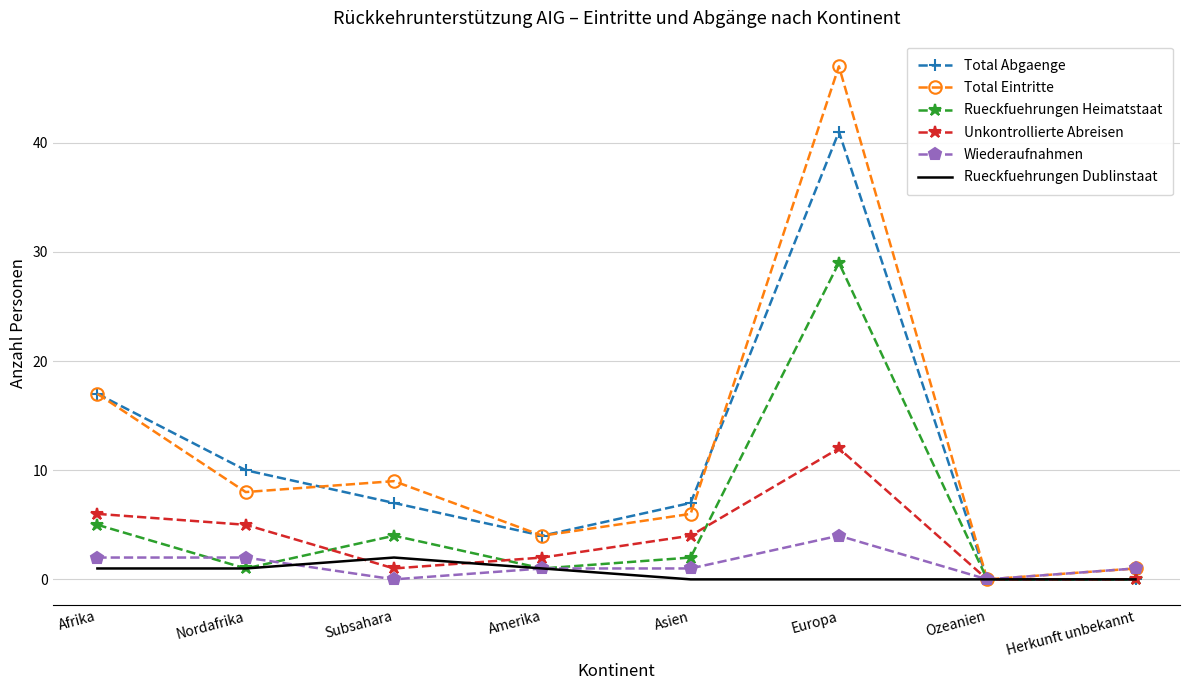

Where is the first local maximum for Total Eintritte?

Subsahara